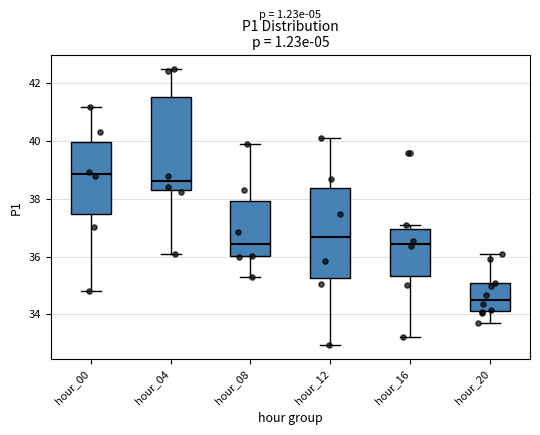

Reading left to right, transcribe this box plot: for each box, give where its median line is, the range the box spans, and where its two whiskers end, as read against the y-axis. The values are not printed on the chart, so give them approximately, as read against the axis.

hour_00: median 38.8, box 37.4 to 40.0, whiskers 34.8 to 41.2
hour_04: median 38.6, box 38.2 to 41.6, whiskers 36.2 to 42.6
hour_08: median 36.4, box 36.0 to 38.0, whiskers 35.2 to 40.0
hour_12: median 36.6, box 35.2 to 38.4, whiskers 33.0 to 40.2
hour_16: median 36.4, box 35.4 to 37.0, whiskers 33.2 to 37.0 (just above the box's upper edge)
hour_20: median 34.6, box 34.0 to 35.0, whiskers 33.8 to 36.0